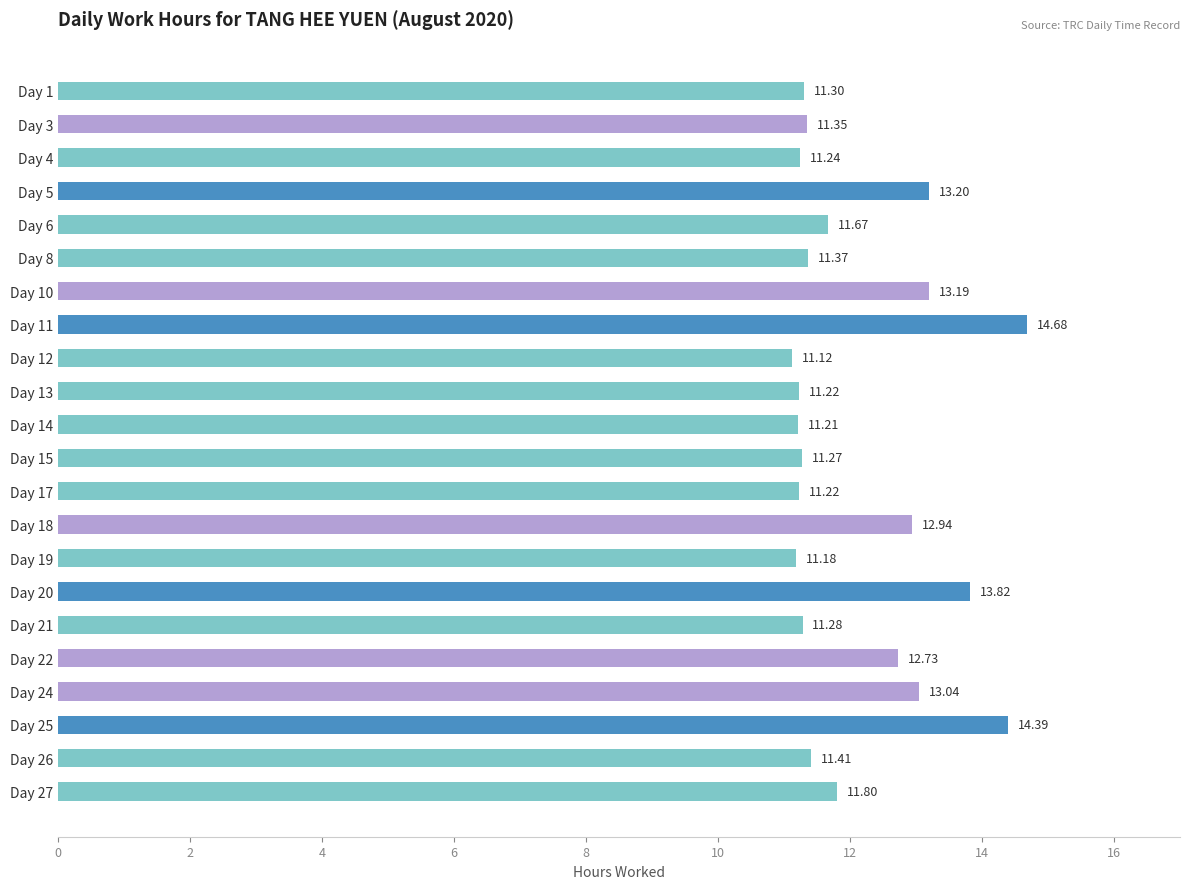

At which label is the value closest to 12?

Day 27